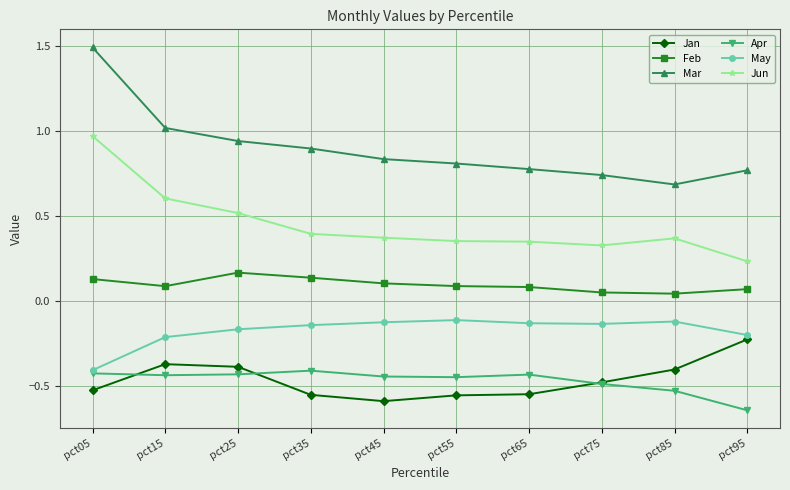

True or false: Mar and May cross at least once.

False